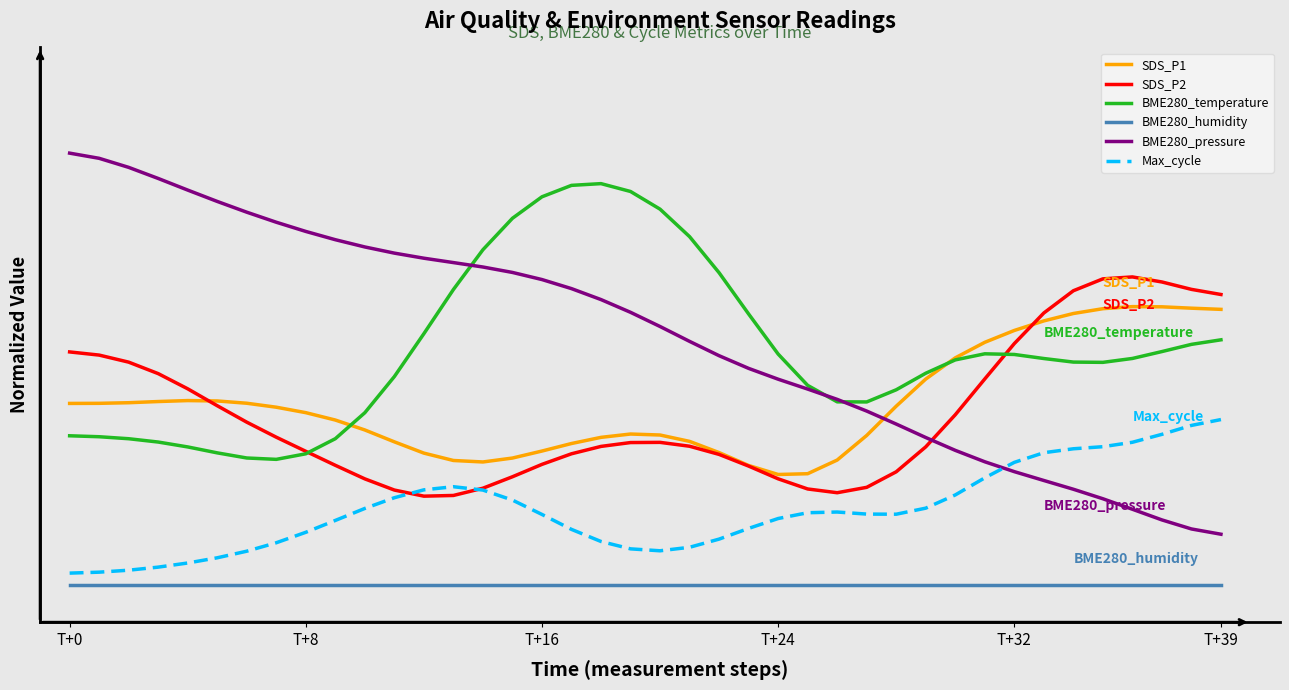

At which category does SDS_P2 reach its first local valley?

12